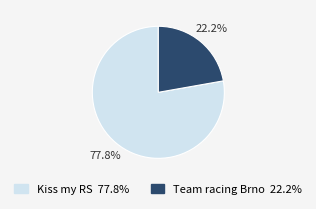

What is the smallest slice in the pie chart?

Team racing Brno